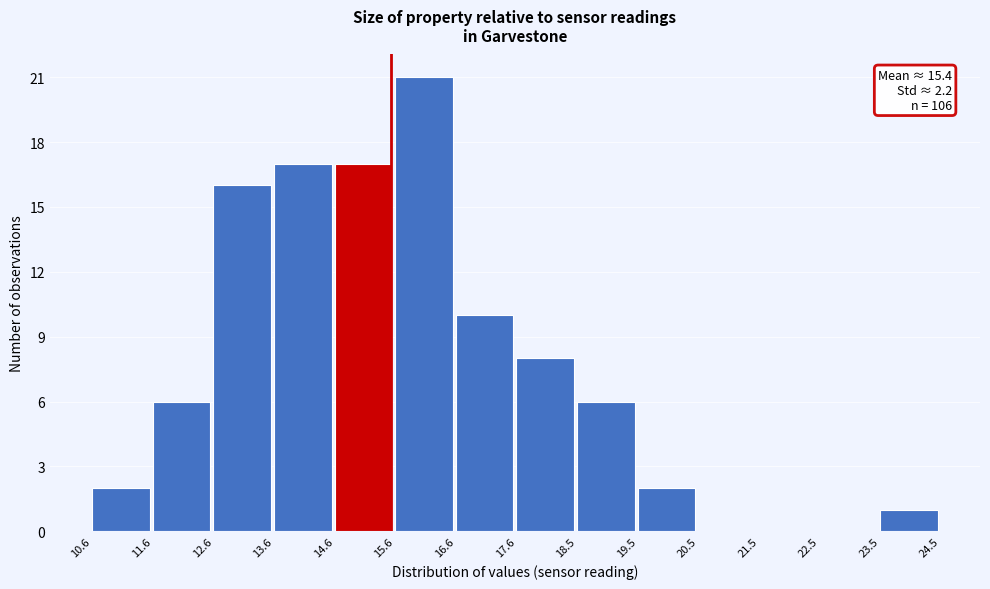

Which range on the x-axis has the tallest bar?

15.6 to 16.6